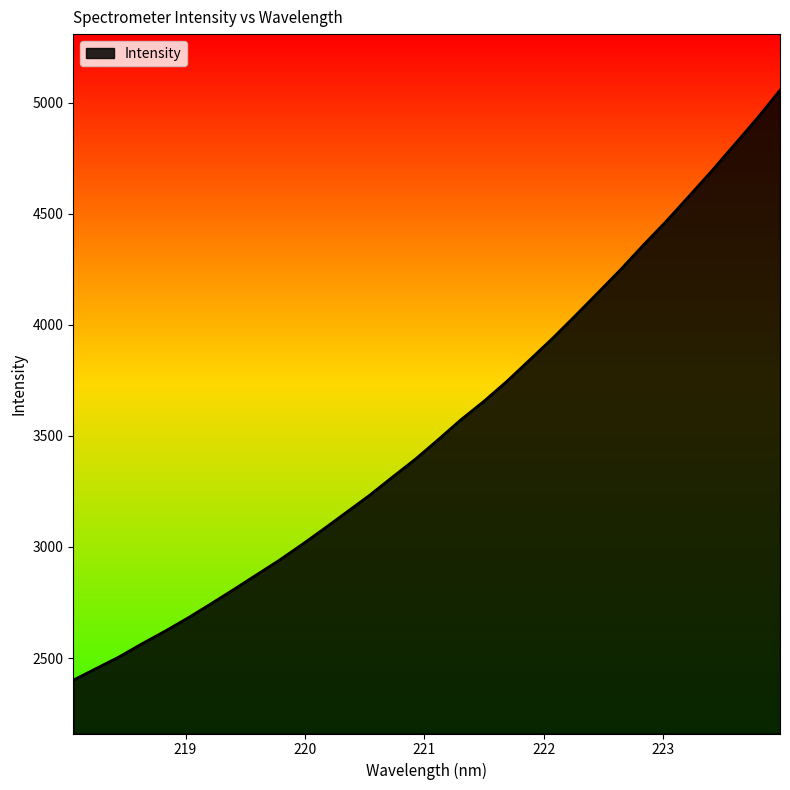

What is the difference between the maximum and minimum values?

2655.7